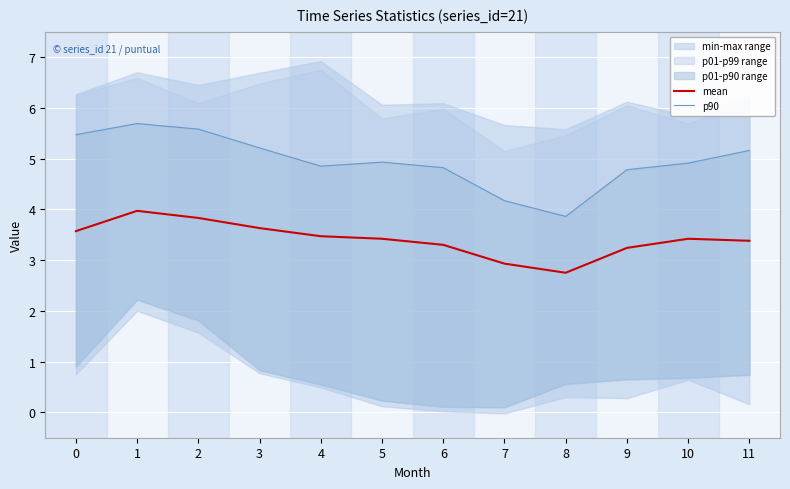

List the labels in order of mean value, largest first.

1, 2, 3, 0, 4, 5, 10, 11, 6, 9, 7, 8